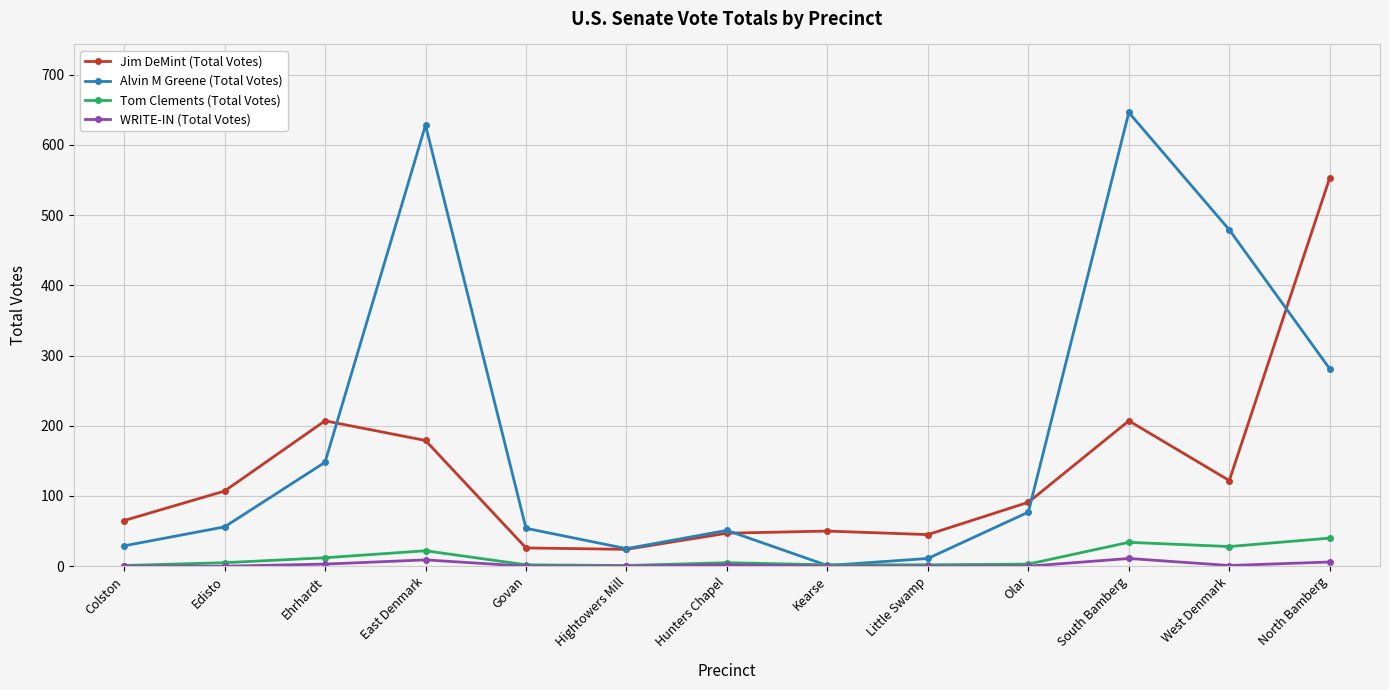

In Jim DeMint (Total Votes), how many points are lower than both neighbors (excluding endpoints)?

3